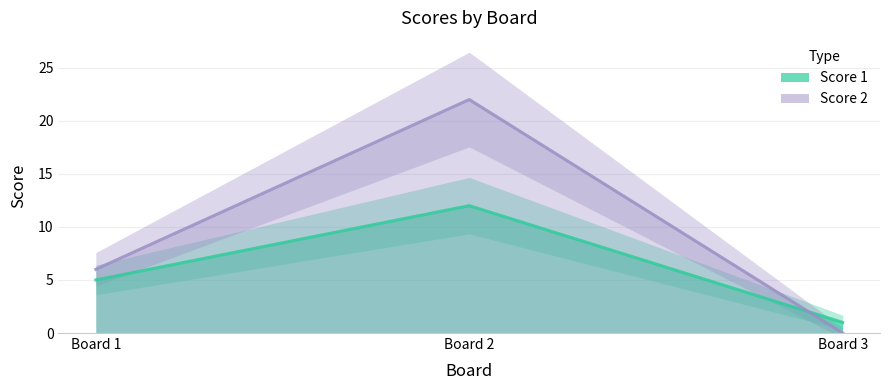

Where does the Score 1 series first go above 5?

2